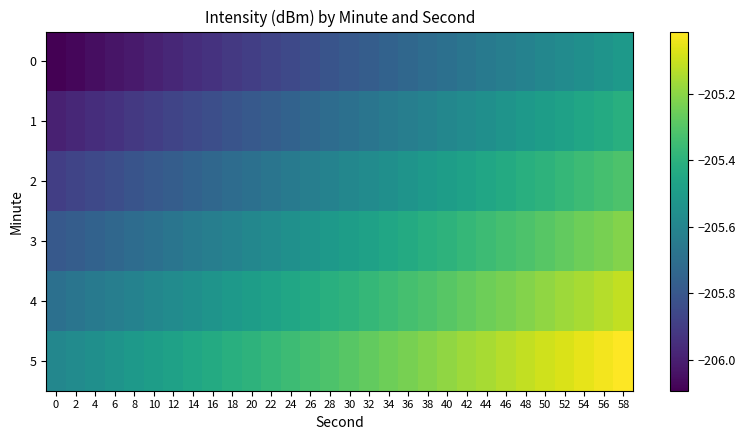

List the series in order of their peak value, lowest first.

0, 1, 2, 3, 4, 5